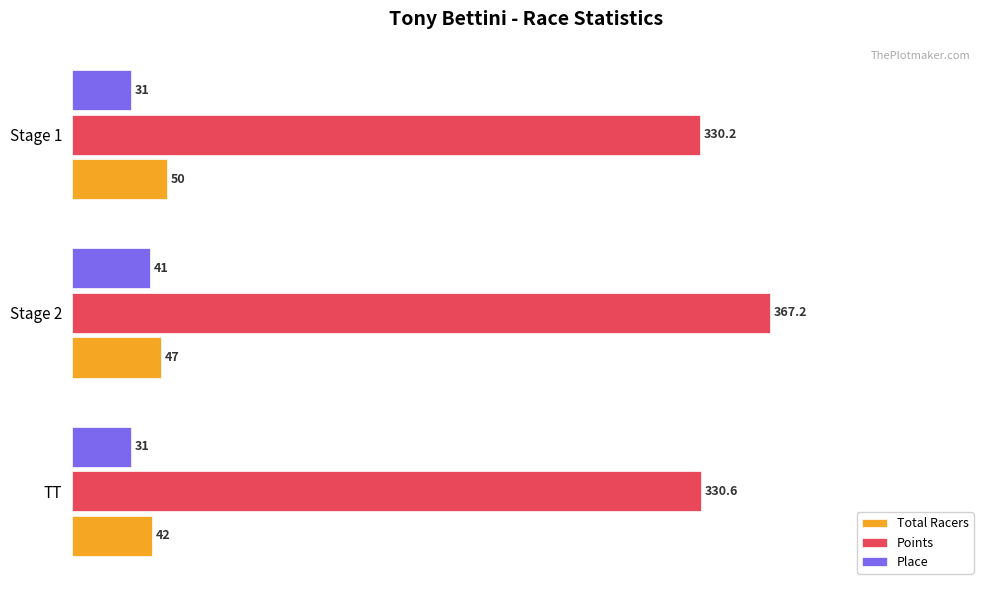

What are all the series names shown in the legend?

Total Racers, Points, Place